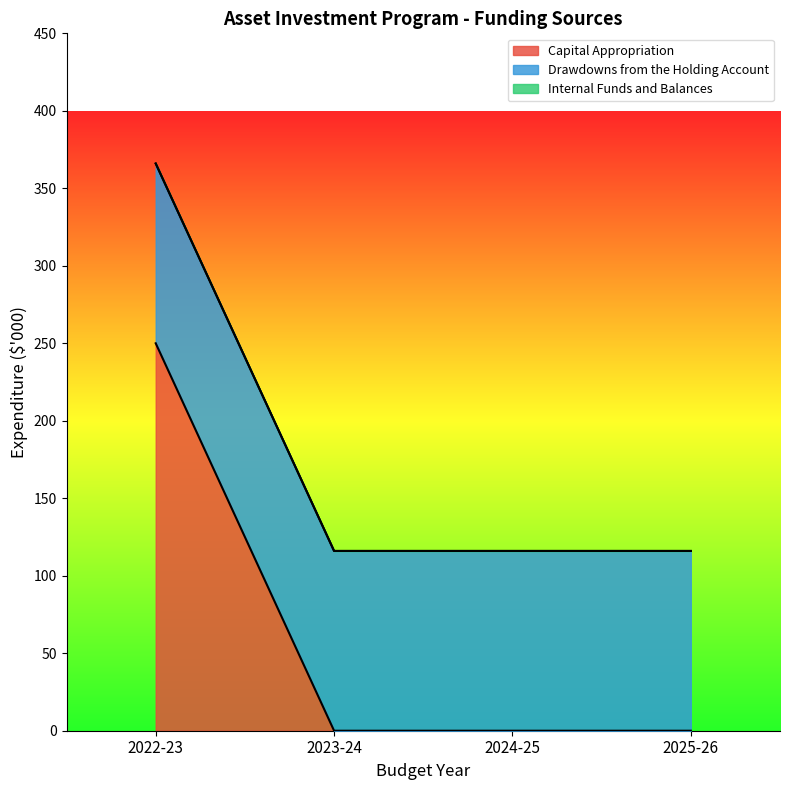

Reading left to right, extract all data points from this chart.

Capital Appropriation: 2022-23=250	2023-24=0	2024-25=0	2025-26=0
Drawdowns from the Holding Account: 2022-23=116	2023-24=116	2024-25=116	2025-26=116
Internal Funds and Balances: 2022-23=0	2023-24=0	2024-25=0	2025-26=0